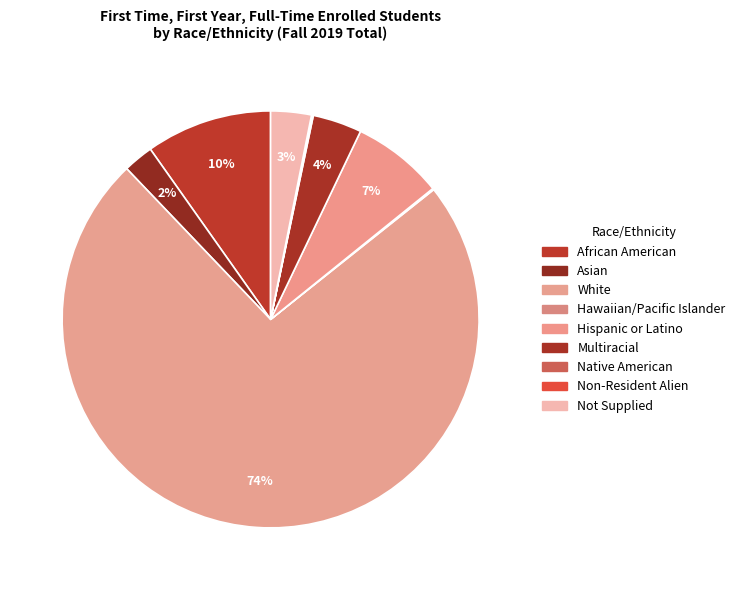

Combined, do White and Hawaiian/Pacific Islander account for over 50%?

Yes